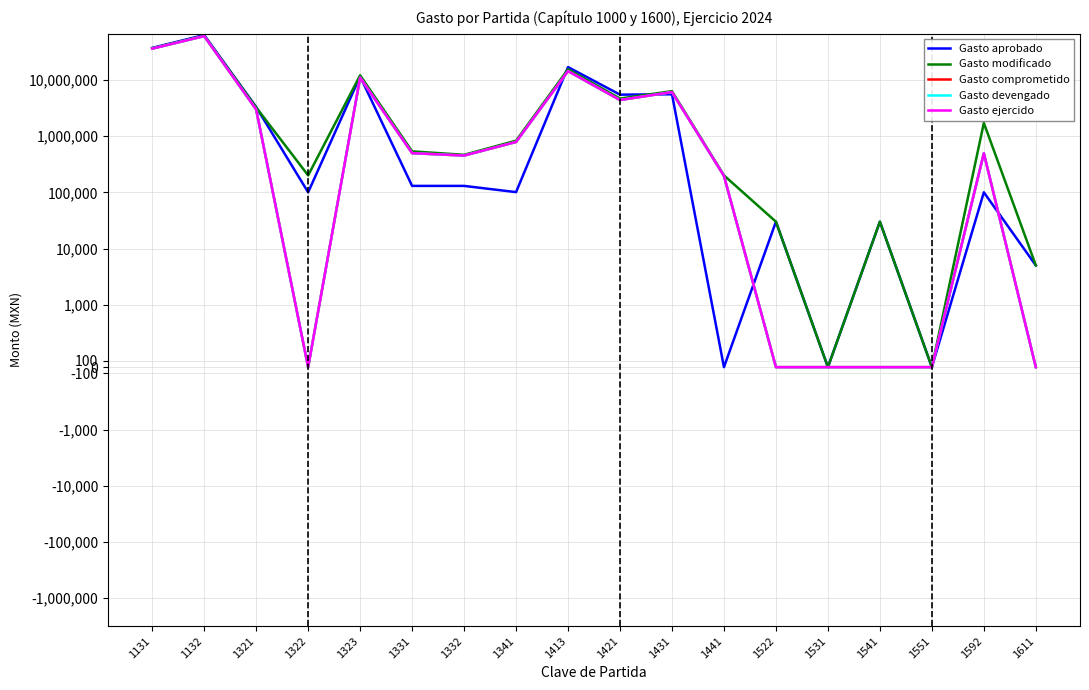

Which series changed the most between 1421 and 1531?

Gasto aprobado